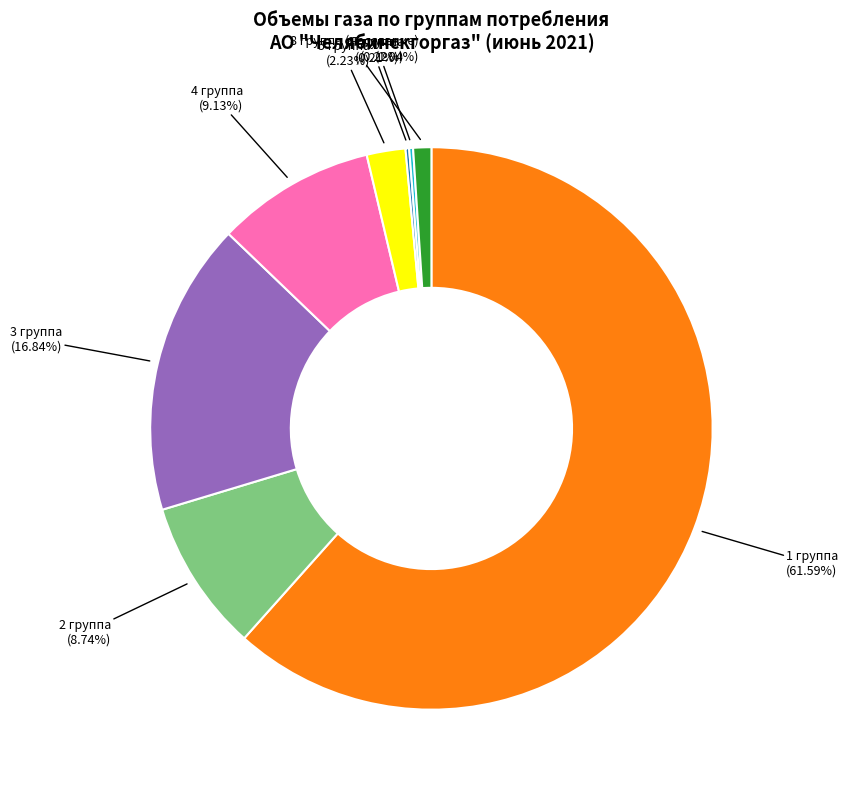

Is there a majority slice in this chart?

Yes